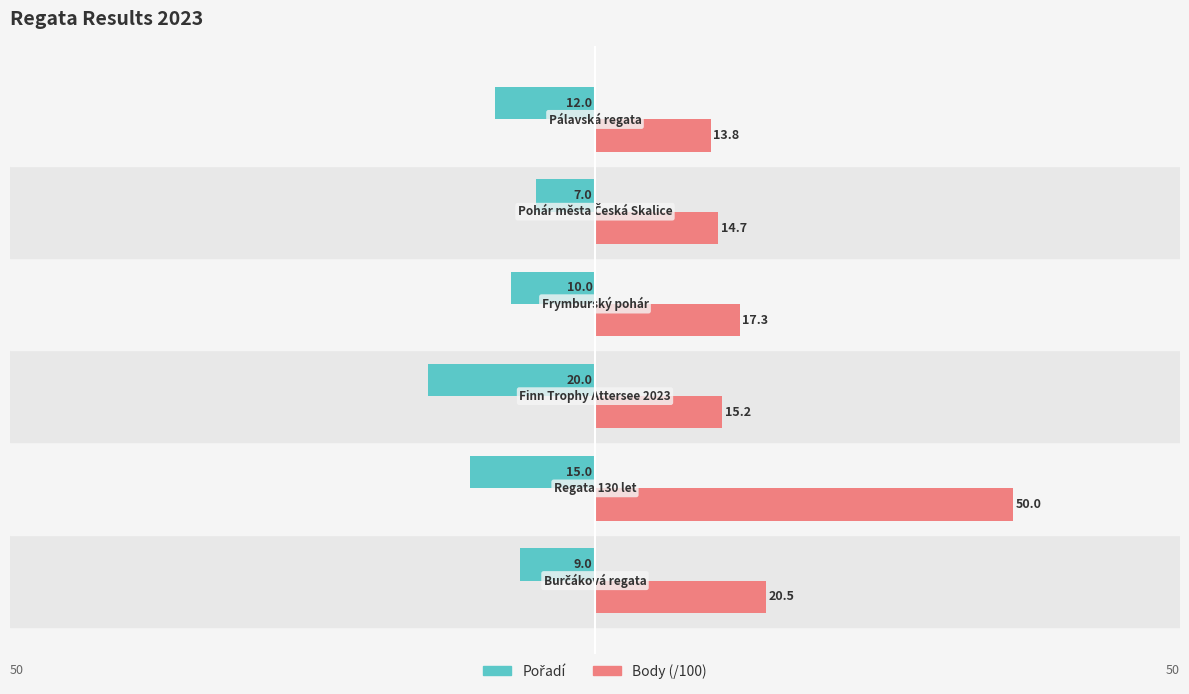

What is the minimum value shown in the chart?

-20.0